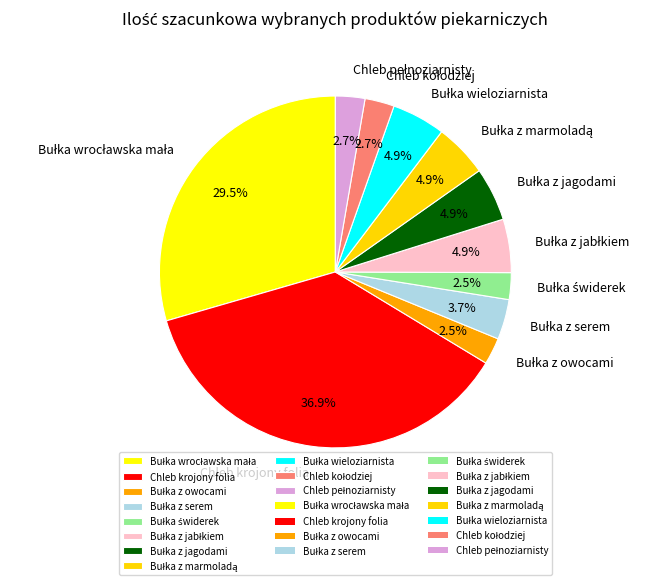

Which category has the biggest portion of the pie?

Chleb krojony folia